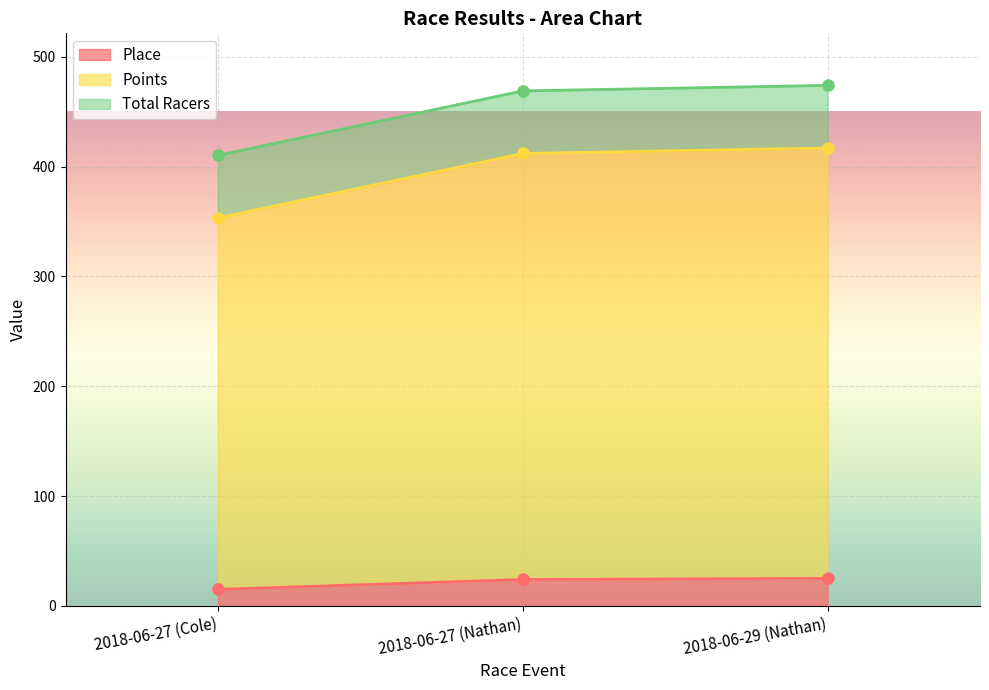

What is the highest value of the Place series?

25